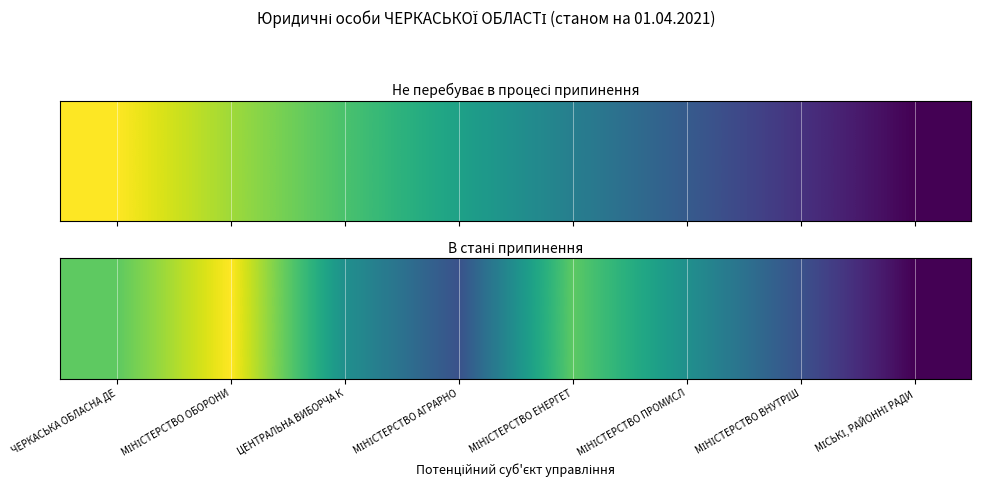

Reading left to right, extract all data points from this chart.

3	4	2	1	3	2	1	0